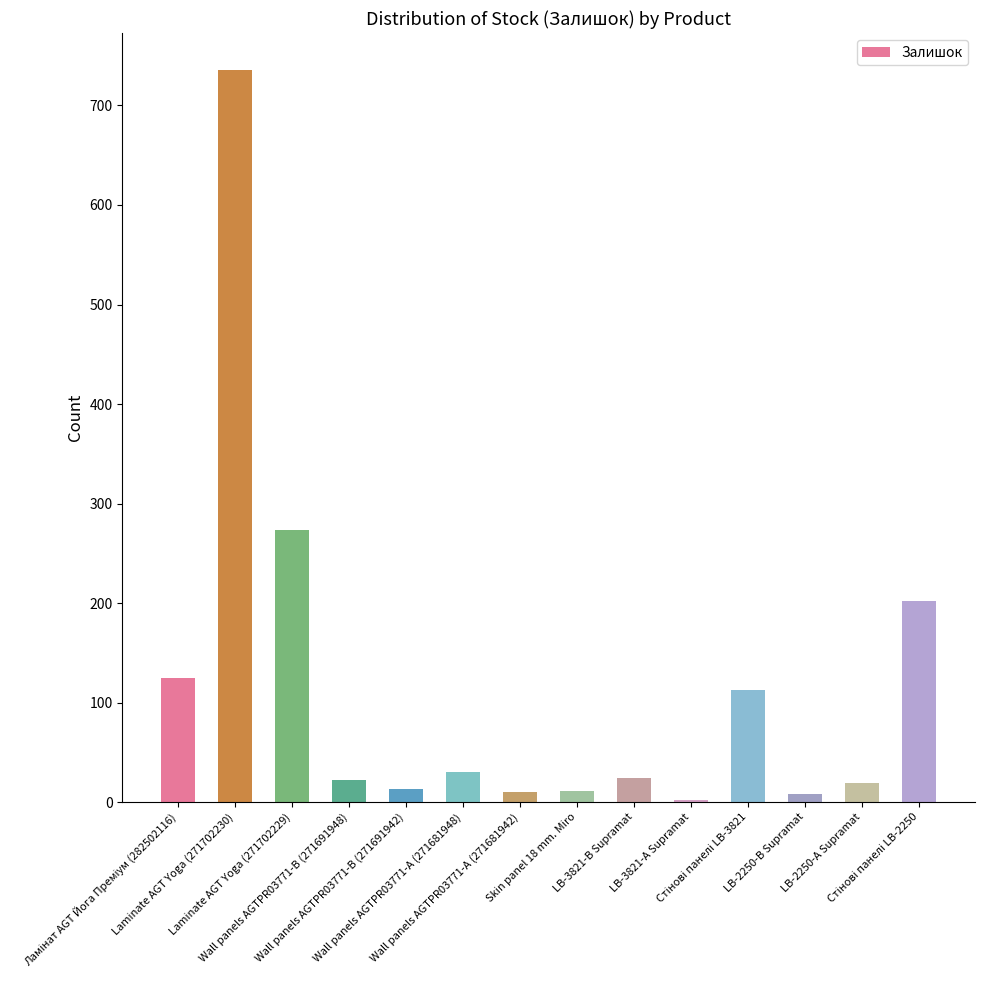

What is the greatest value displayed?

736